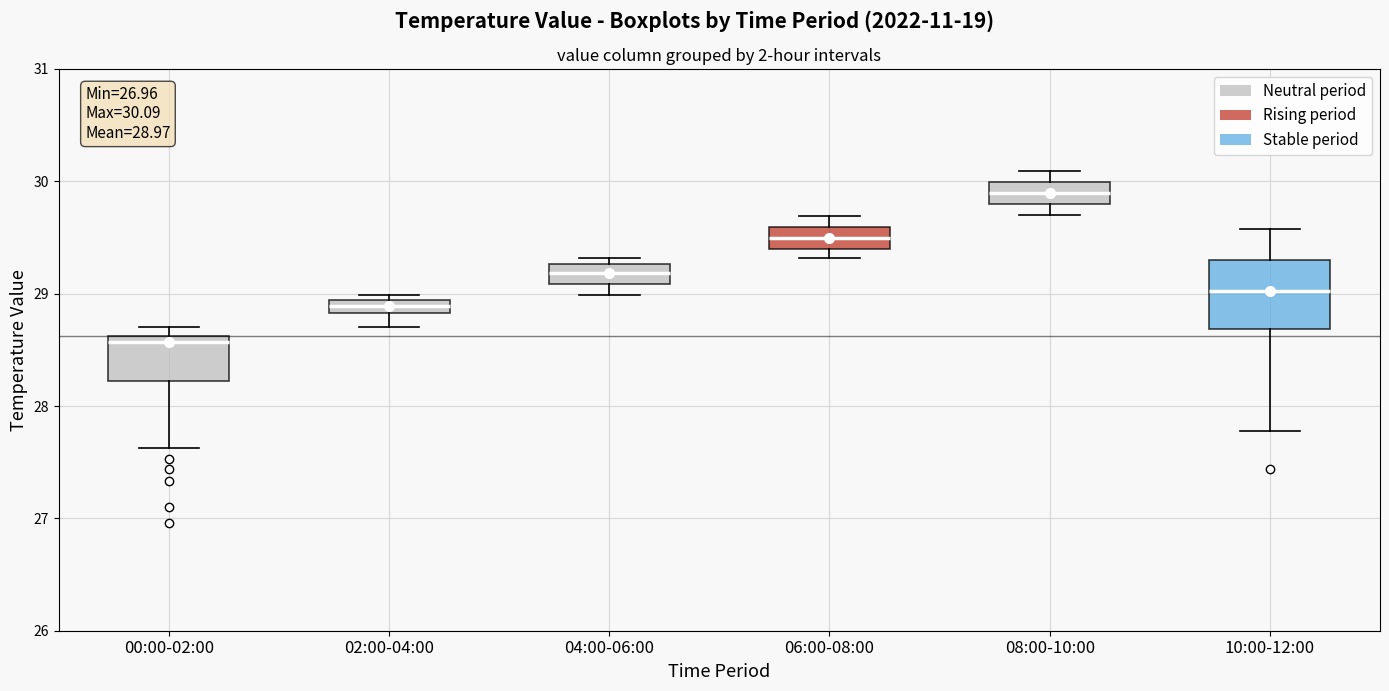

Which box's median line is the lowest?

00:00-02:00